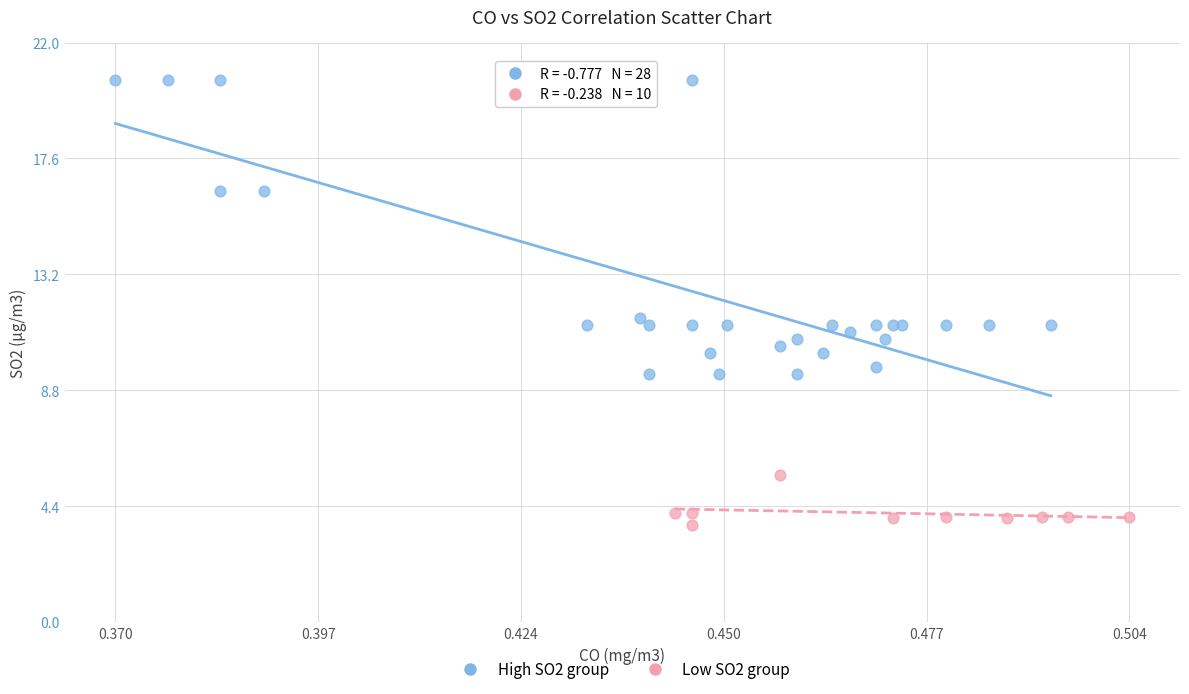

Which series reaches the minimum Y coordinate?

Low SO2 group